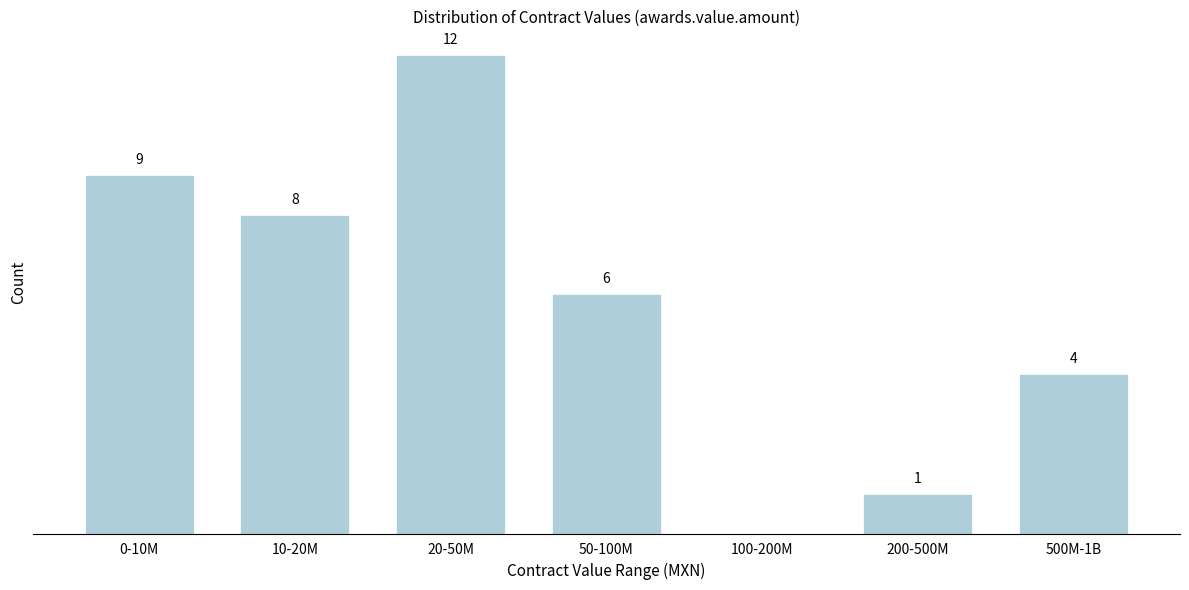

Which category has the highest value across all series?

20-50M